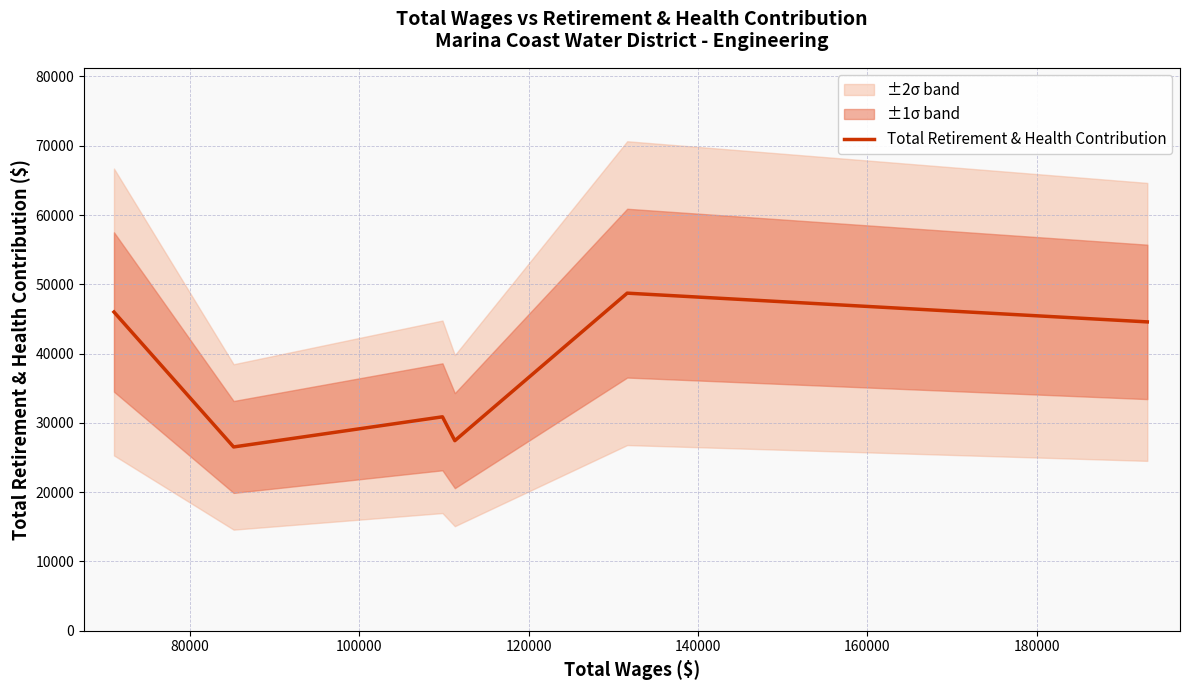

What is the greatest value displayed?

48725